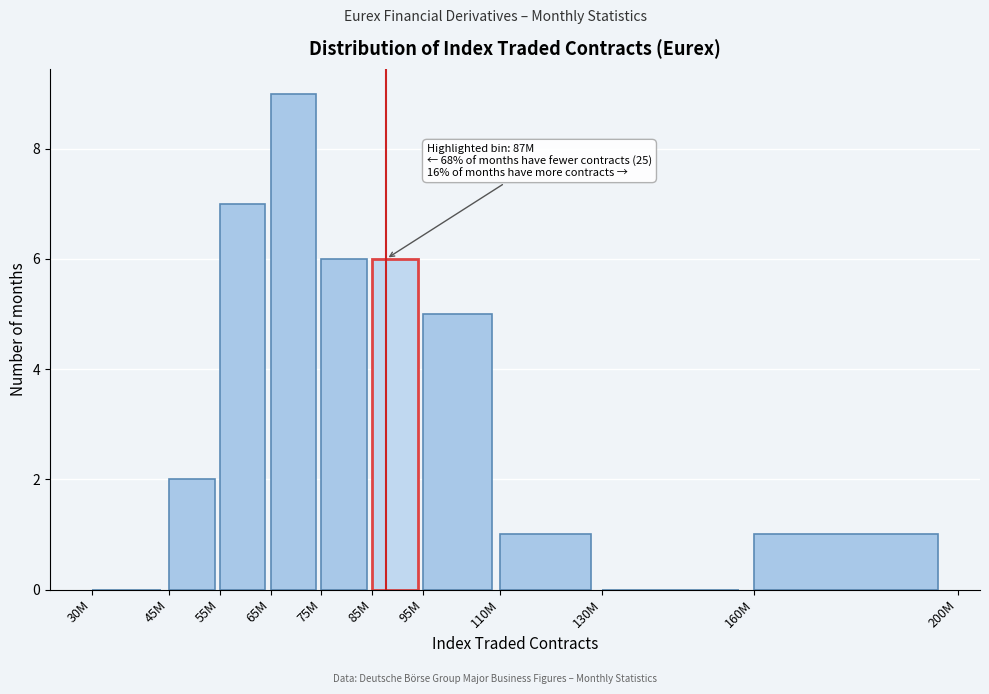

Reading left to right, what are all the values shown in this chart?

30M=0	45M=2	55M=7	65M=9	75M=6	85M=6	95M=5	110M=1	130M=0	160M=1